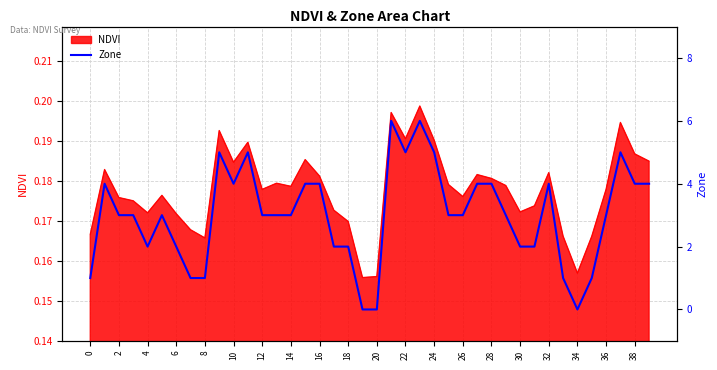

The value of NDVI at 4 is 0.1. True or false?

False